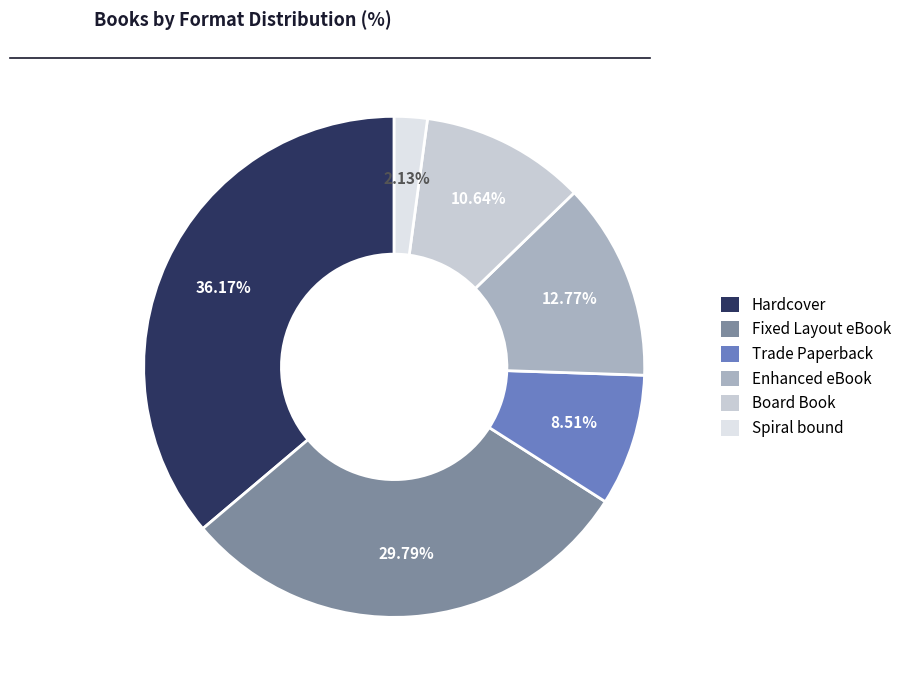

Is there any slice that represents more than half of the pie?

No